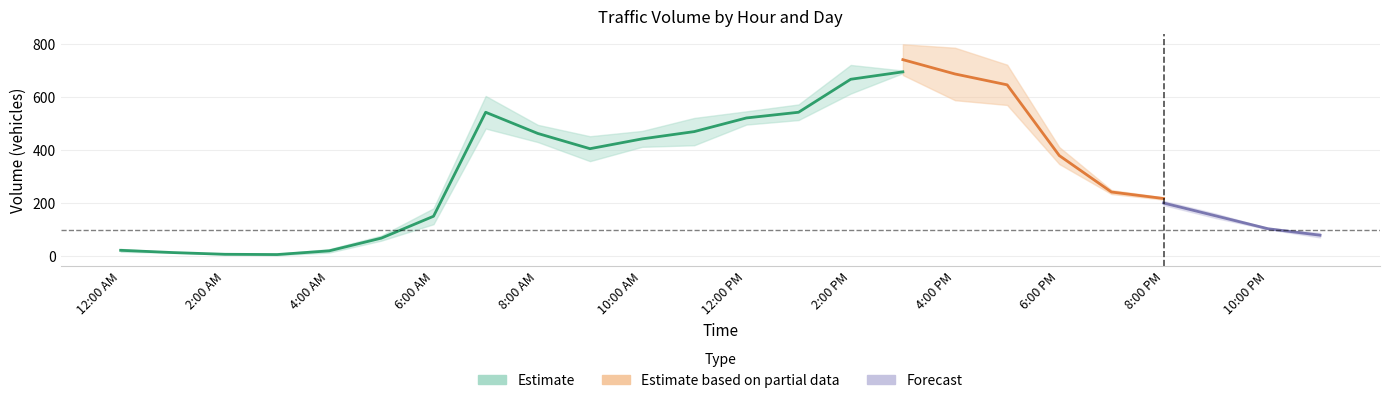

Which has a higher value, 6:00 AM or 4:00 PM?

4:00 PM